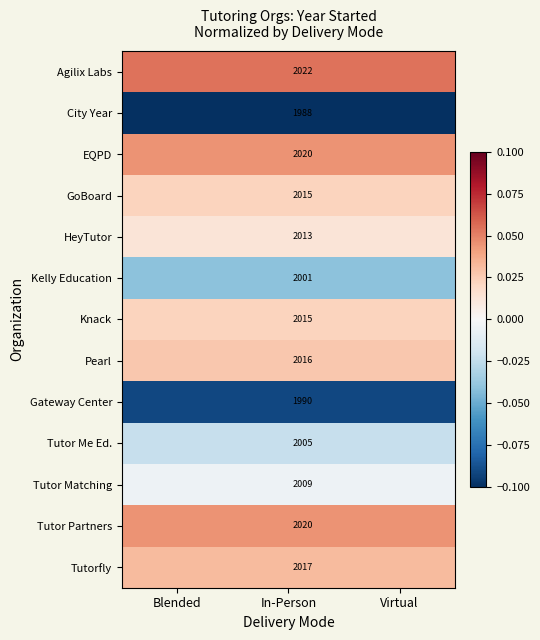

The Tutor Partners series shows 0.0 at Virtual. True or false?

False